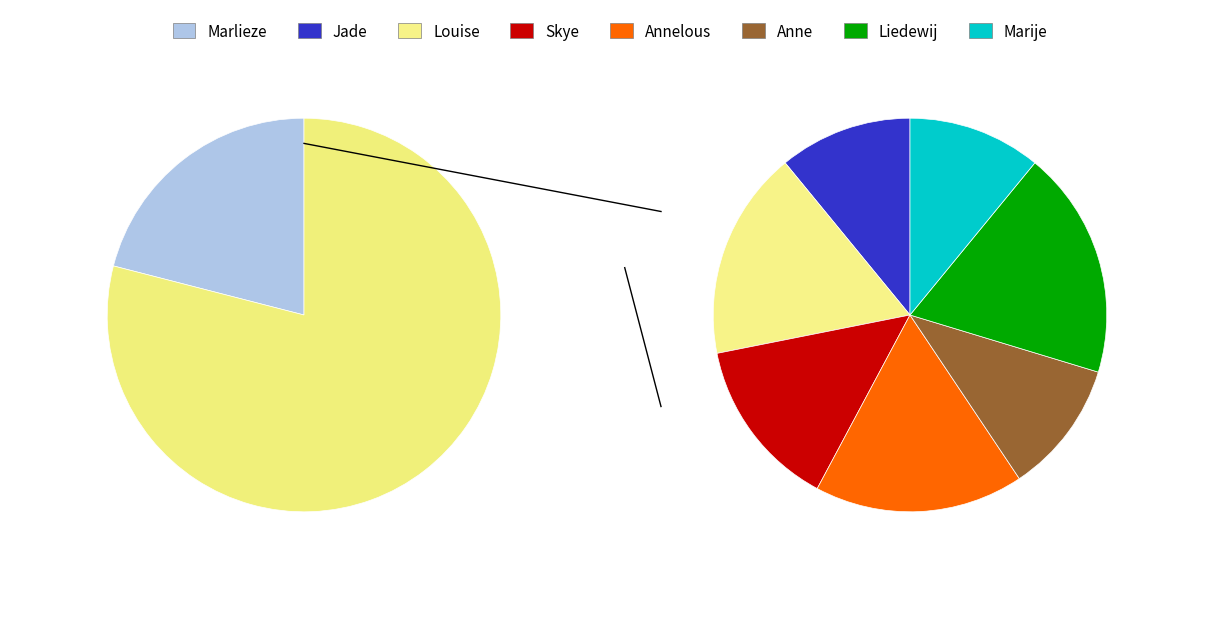

Is it true that Anne Smids is 9% of the pie?

True